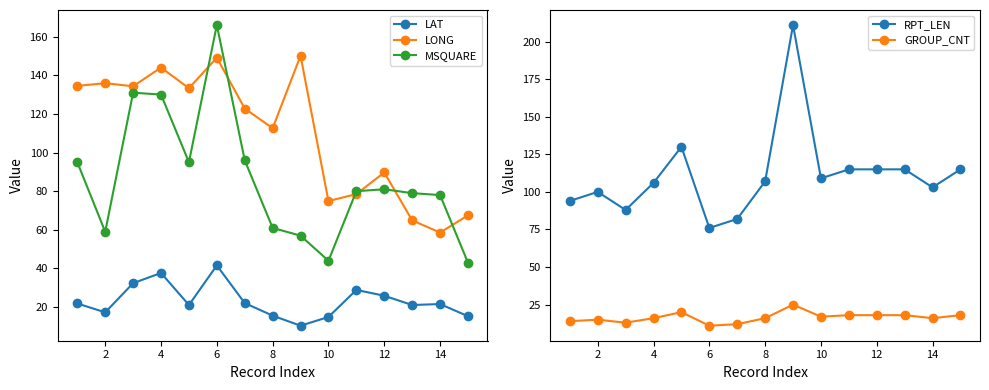

Which category has the lowest value in the LONG series?

14